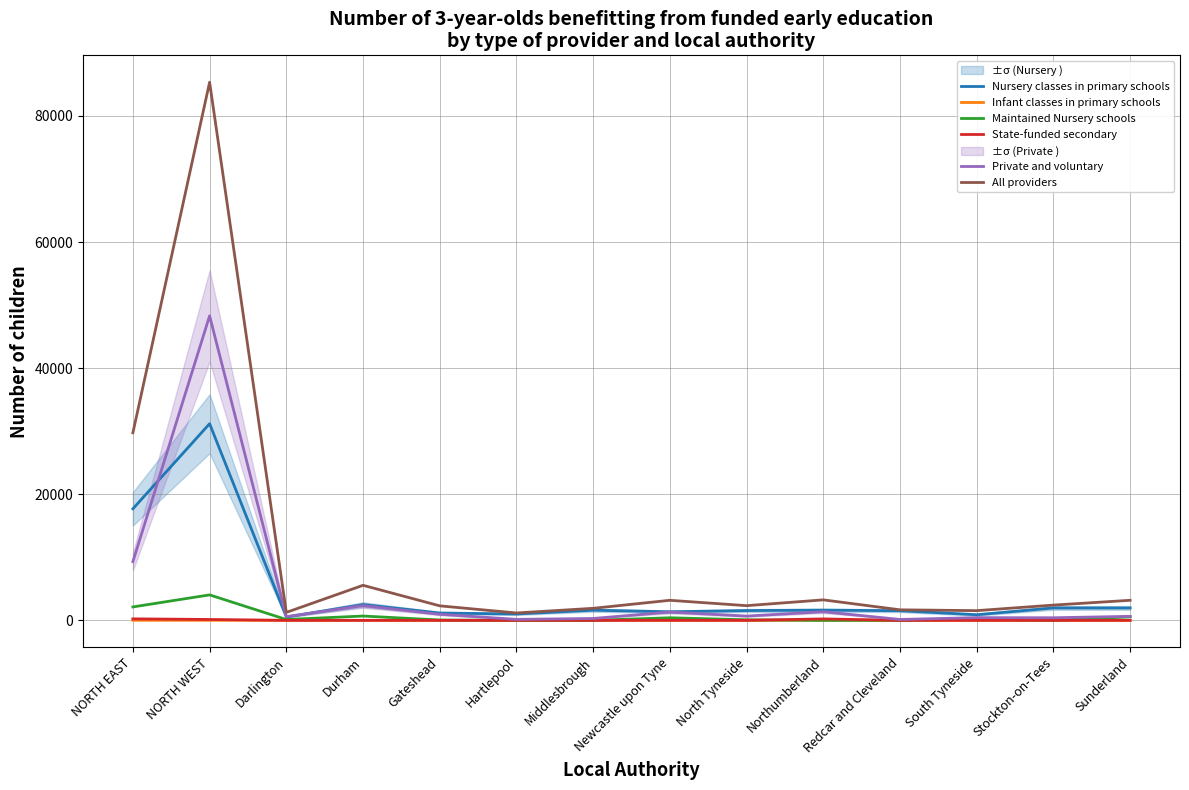

How many values in the Nursery classes in primary schools series exceed 1609?

6